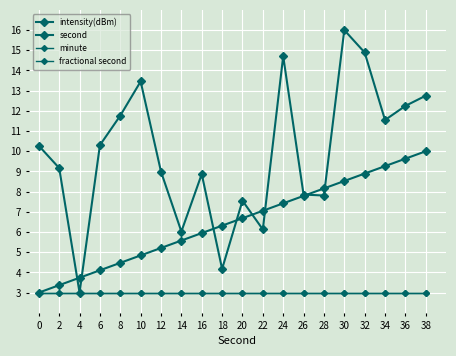

Is it true that second equals 7.1 at 22?

True